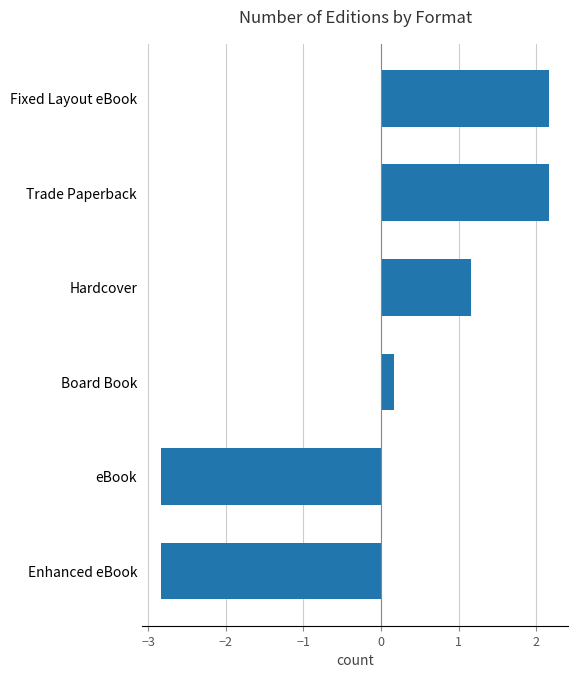

What is the change in value from Hardcover to Trade Paperback?

+1.0